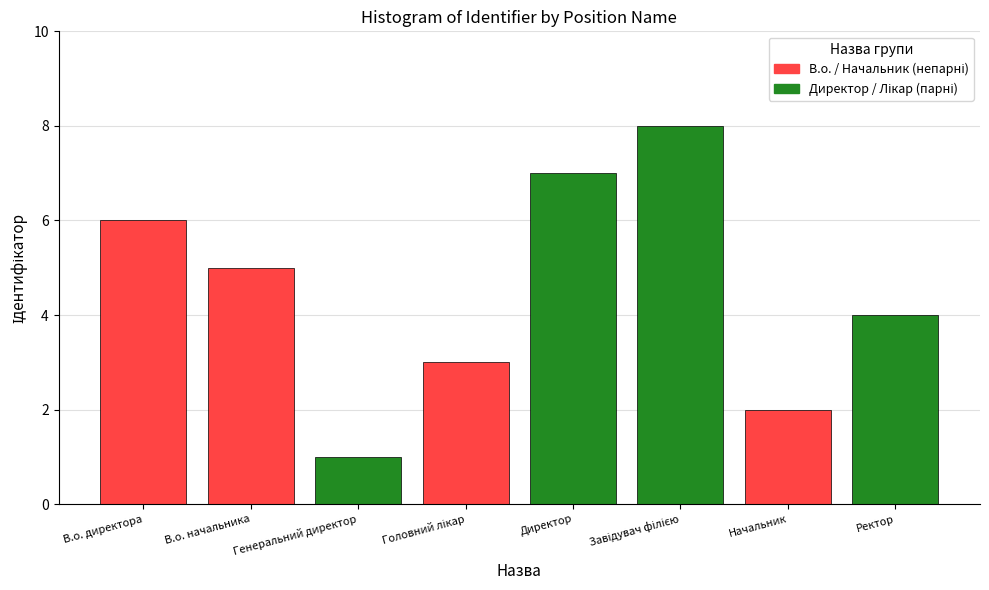

Where is the data nearest to the value 4?

Ректор